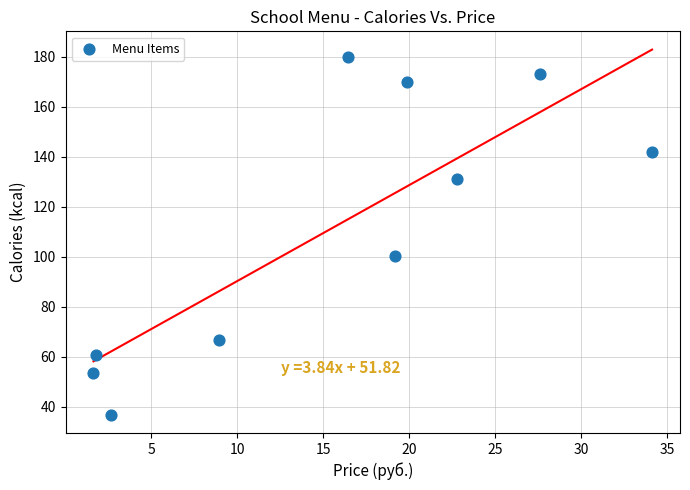

What is the range of X values (max minus min)?

32.5